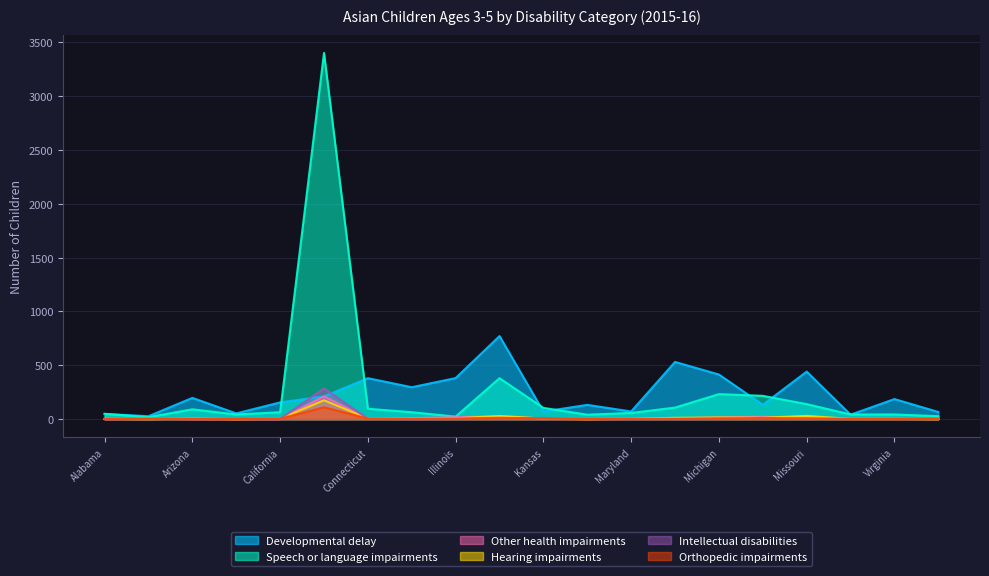

Rank the categories by Orthopedic impairments value from lowest to highest.

Alabama, Arkansas, Kentucky, Arizona, Nebraska, Virginia, Massachusetts, Wisconsin, Alaska, California, Kansas, Maryland, Hawaii, Illinois, Connecticut, Minnesota, Missouri, Michigan, Indiana, Colorado